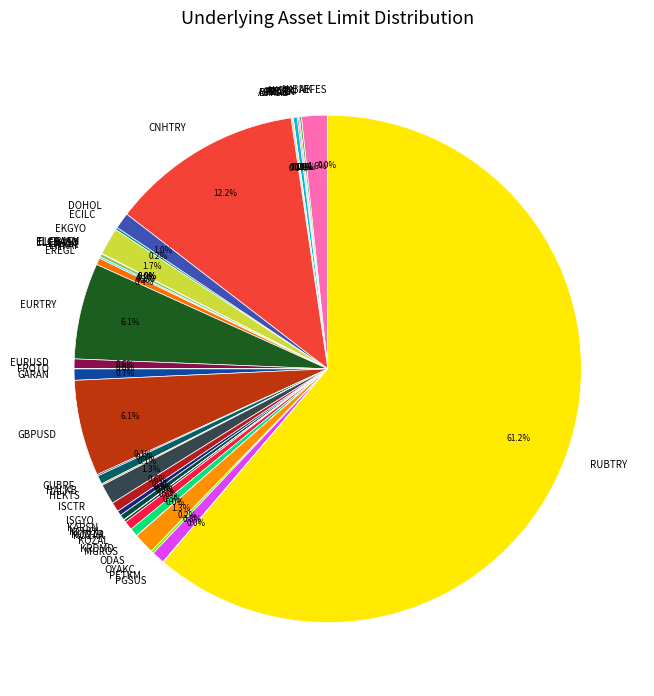

Combined, what portion of the pie is EURTRY and KOZAL?

6.7%